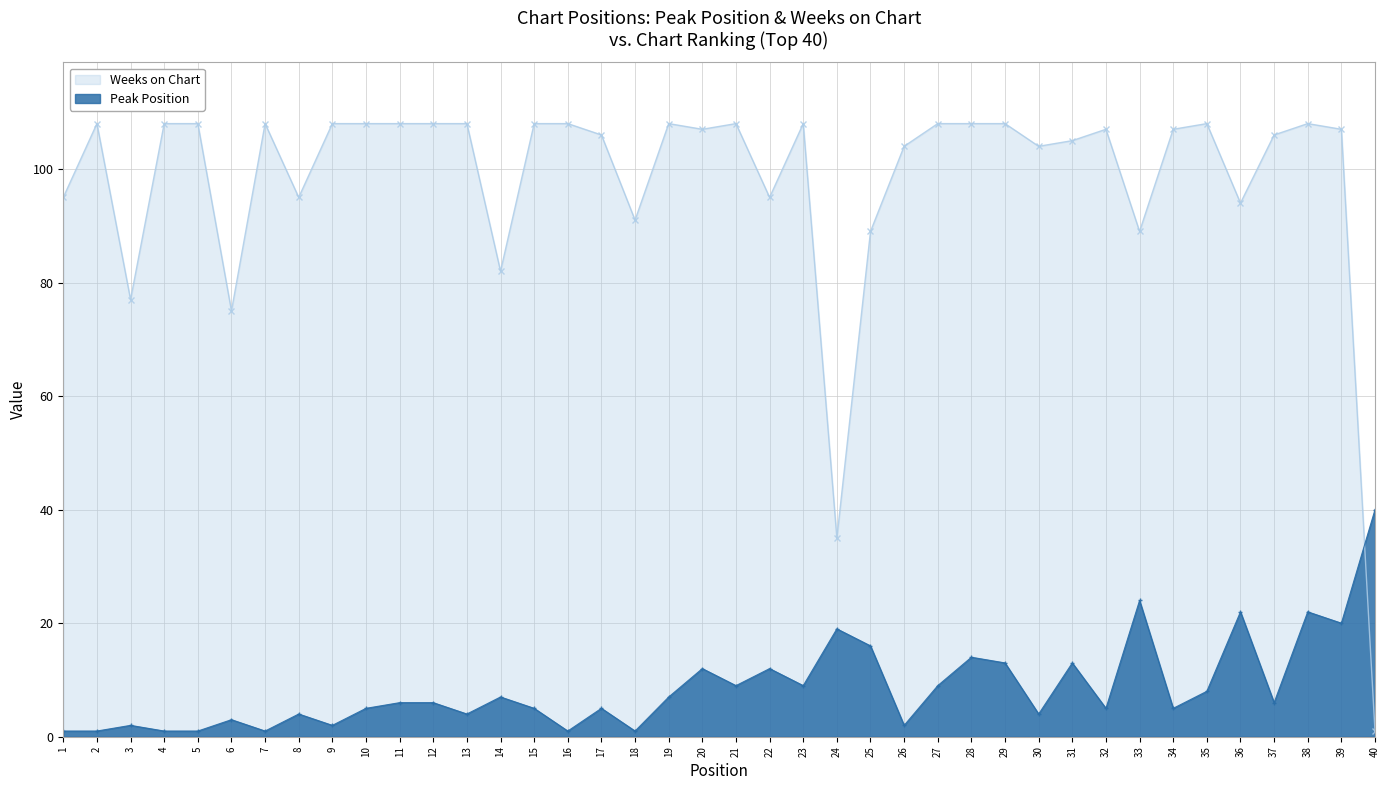

Reading right to left, what are all the values shown in this chart?

Peak Position: 40=40	39=20	38=22	37=6	36=22	35=8	34=5	33=24	32=5	31=13	30=4	29=13	28=14	27=9	26=2	25=16	24=19	23=9	22=12	21=9	20=12	19=7	18=1	17=5	16=1	15=5	14=7	13=4	12=6	11=6	10=5	9=2	8=4	7=1	6=3	5=1	4=1	3=2	2=1	1=1
Weeks on Chart: 40=1	39=107	38=108	37=106	36=94	35=108	34=107	33=89	32=107	31=105	30=104	29=108	28=108	27=108	26=104	25=89	24=35	23=108	22=95	21=108	20=107	19=108	18=91	17=106	16=108	15=108	14=82	13=108	12=108	11=108	10=108	9=108	8=95	7=108	6=75	5=108	4=108	3=77	2=108	1=95